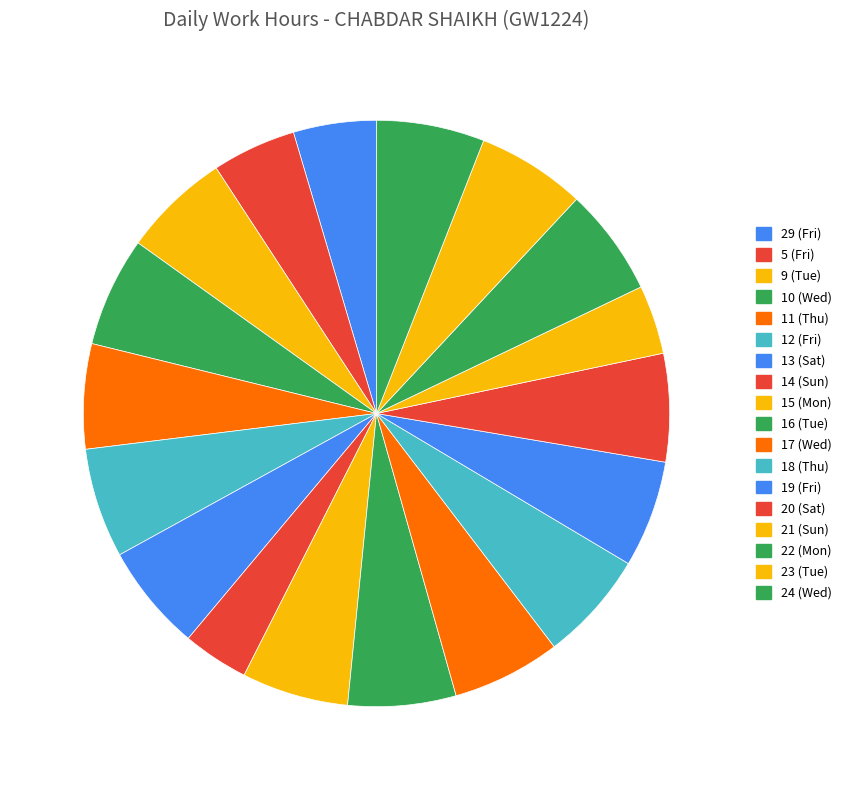

To the nearest percent, what portion does 5 (Fri) represent?

5%